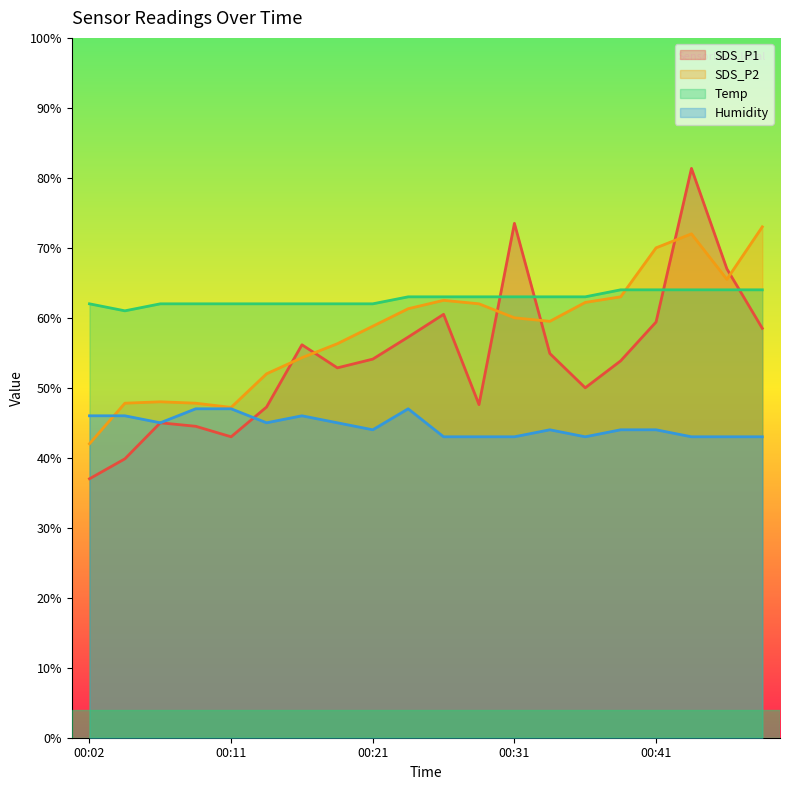

Is the value of SDS_P1 at 00:43 greater than the value of Humidity at 00:14?

Yes